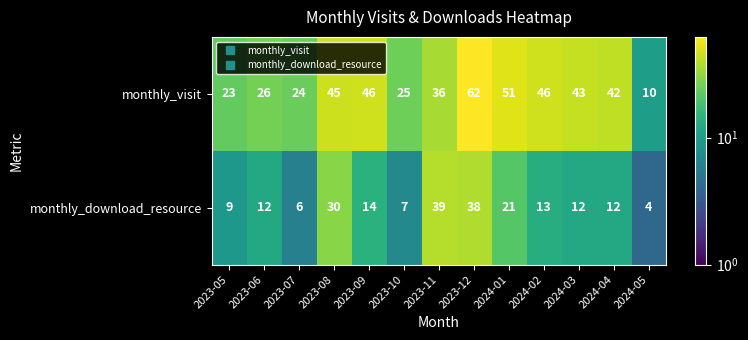

What is the spread (max minus min) of values at 2024-04?

30